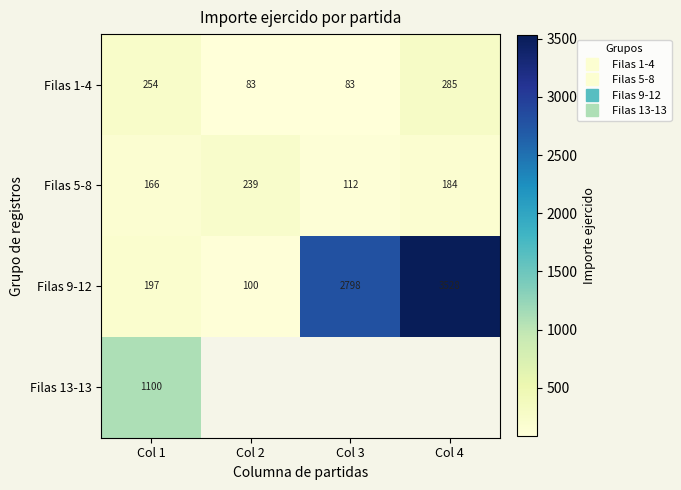

Which category has the lowest value in the Filas 9-12 series?

Col 2